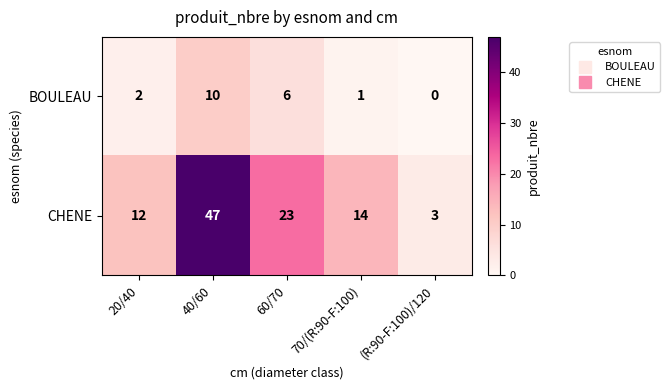

The value of BOULEAU at 40/60 is 10. True or false?

True